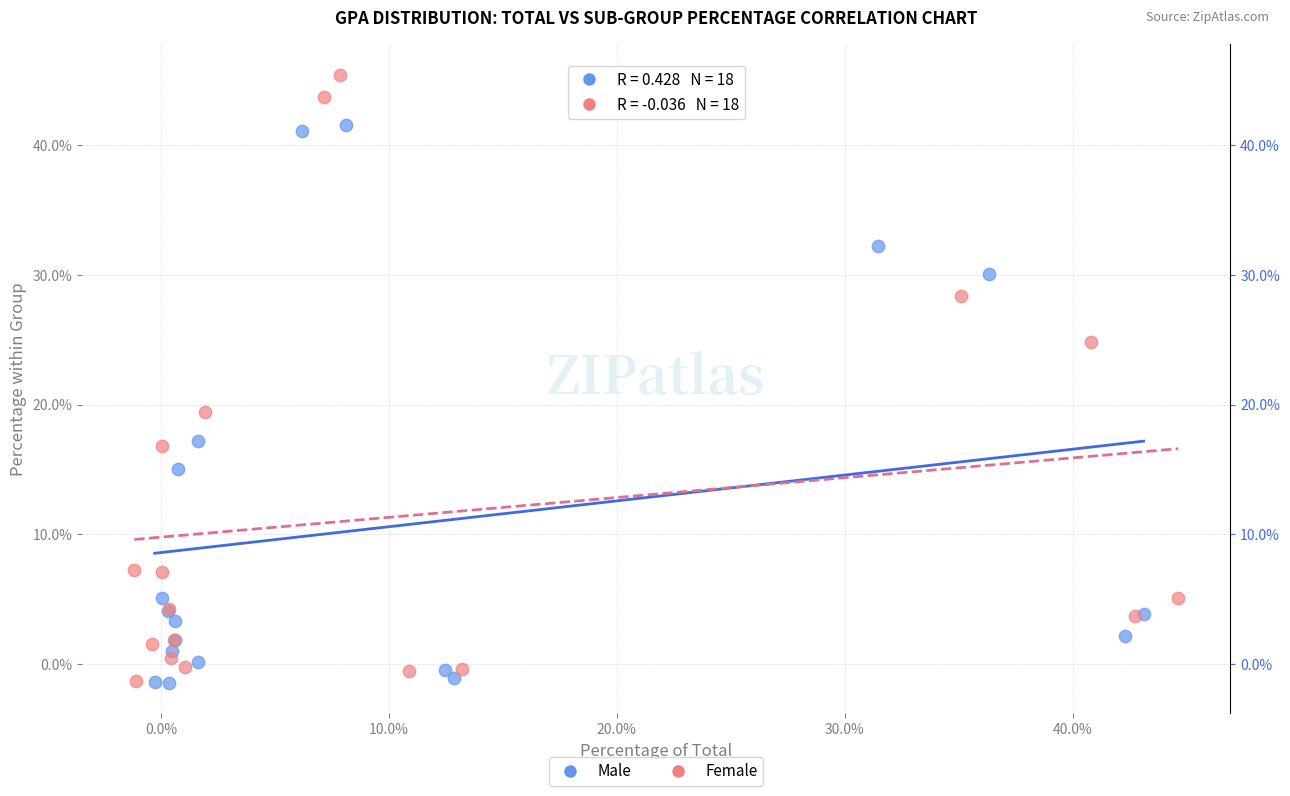

Which series contains the highest Y value?

Female